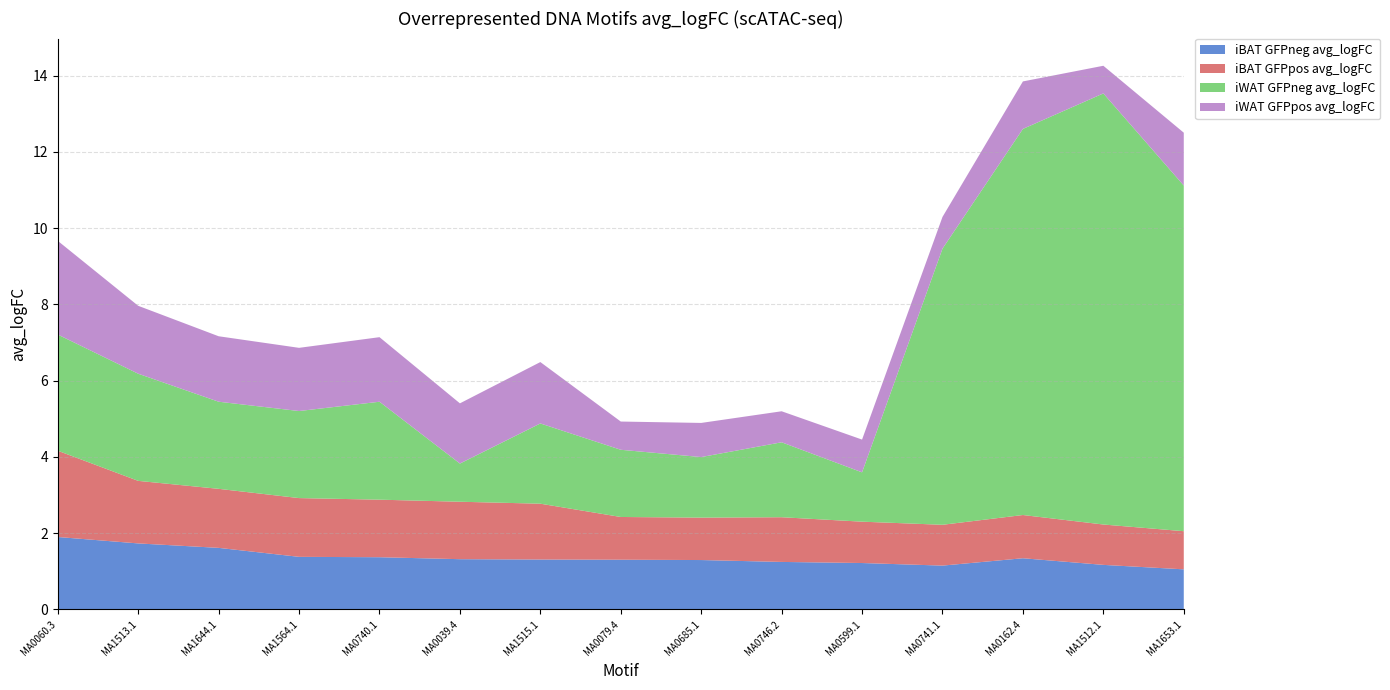

Reading right to left, transcribe all the data shown in this chart.

iBAT GFPneg avg_logFC: 1.1	1.2	1.3	1.1	1.2	1.2	1.3	1.3	1.3	1.3	1.4	1.4	1.6	1.7	1.9
iBAT GFPpos avg_logFC: 1.0	1.1	1.1	1.1	1.1	1.2	1.1	1.1	1.5	1.5	1.5	1.5	1.5	1.6	2.3
iWAT GFPneg avg_logFC: 9.1	11.3	10.1	7.2	1.3	2.0	1.6	1.8	2.1	1.0	2.6	2.3	2.3	2.8	3.0
iWAT GFPpos avg_logFC: 1.4	0.7	1.2	0.8	0.9	0.8	0.9	0.7	1.6	1.6	1.7	1.7	1.7	1.8	2.5